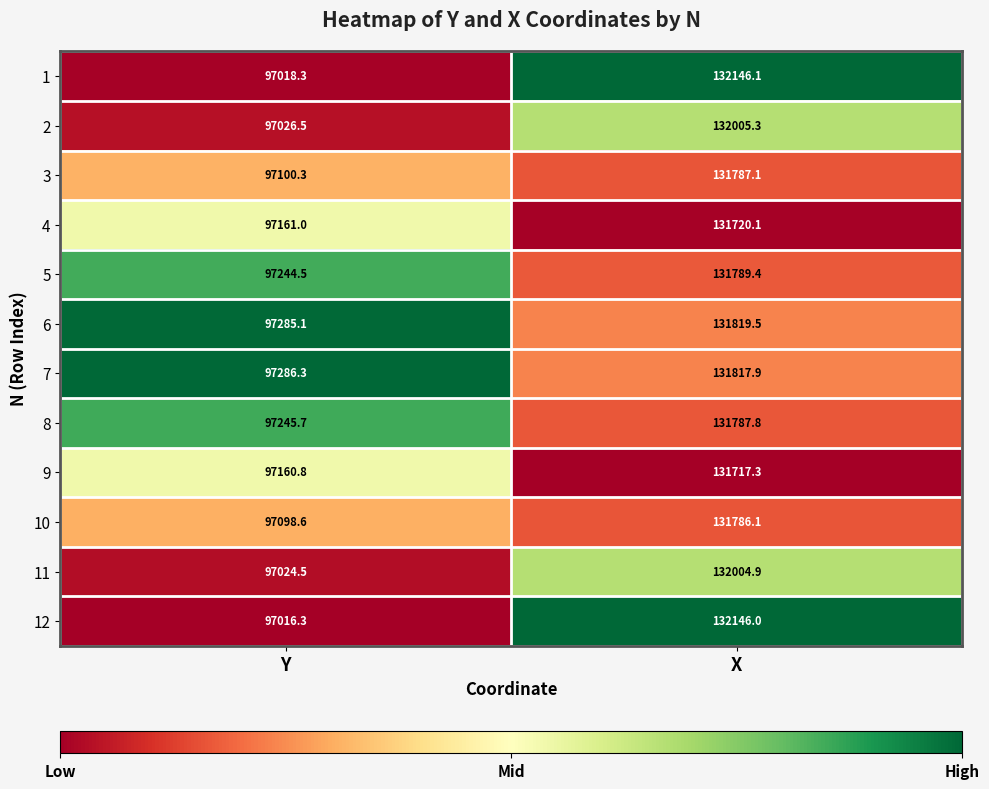

Is the value of 5 at X greater than the value of 7 at X?

No